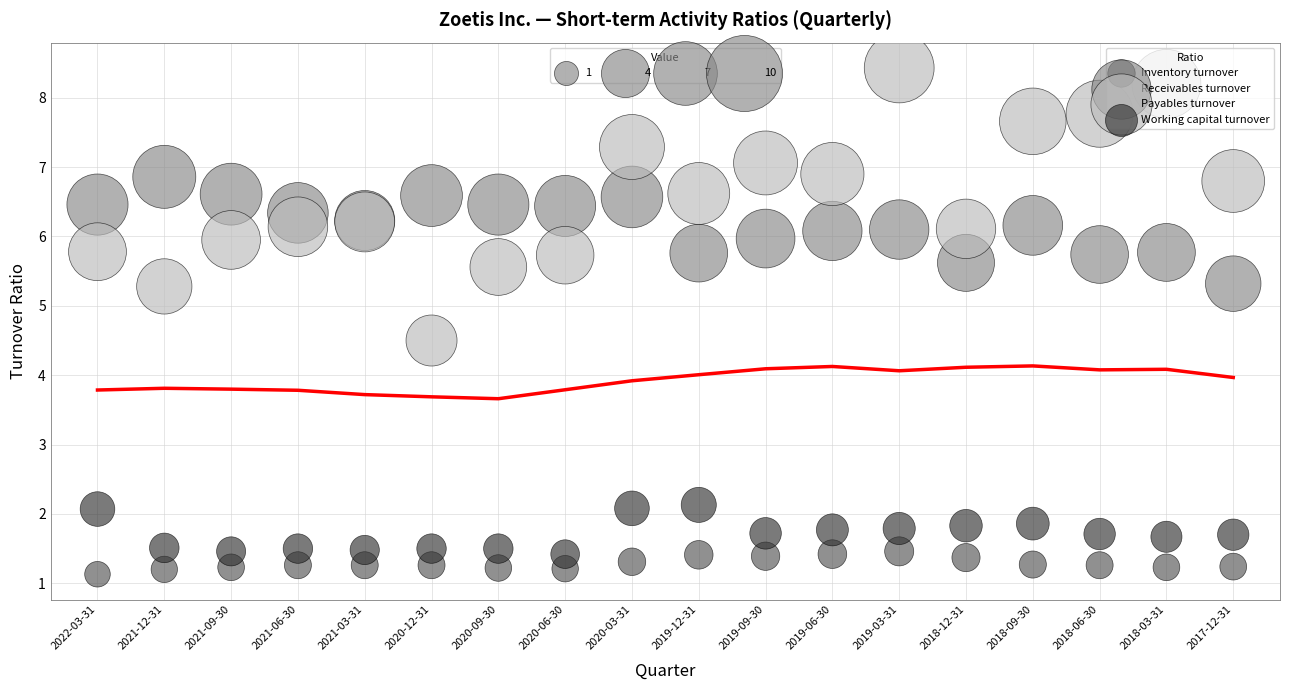

Across all series, what Y value is closest to 4?

4.5